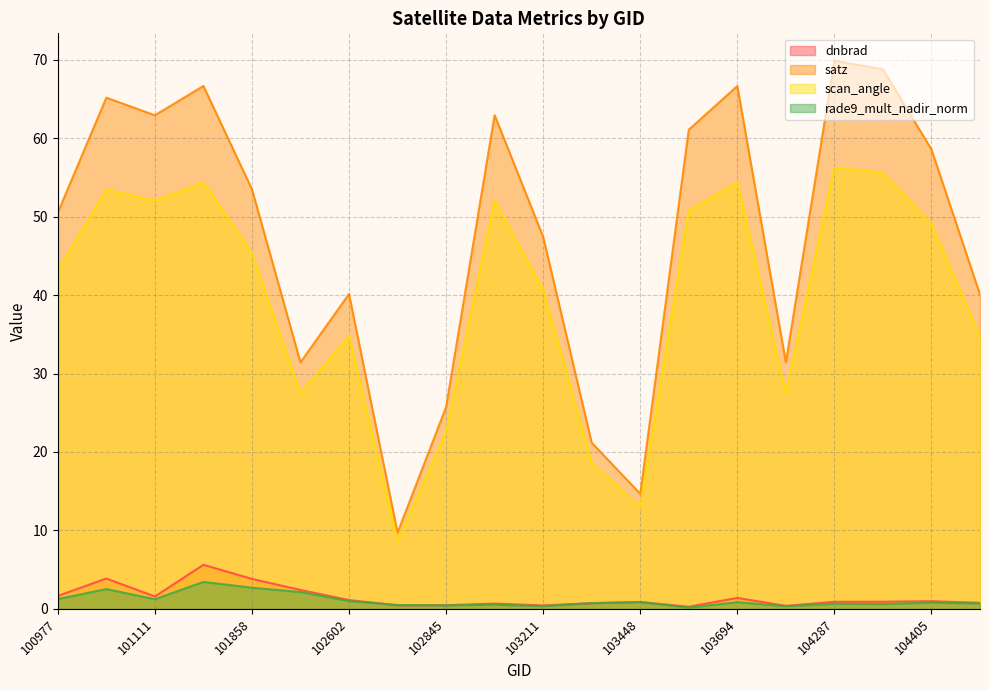

List the series in order of their peak value, highest first.

satz, scan_angle, dnbrad, rade9_mult_nadir_norm